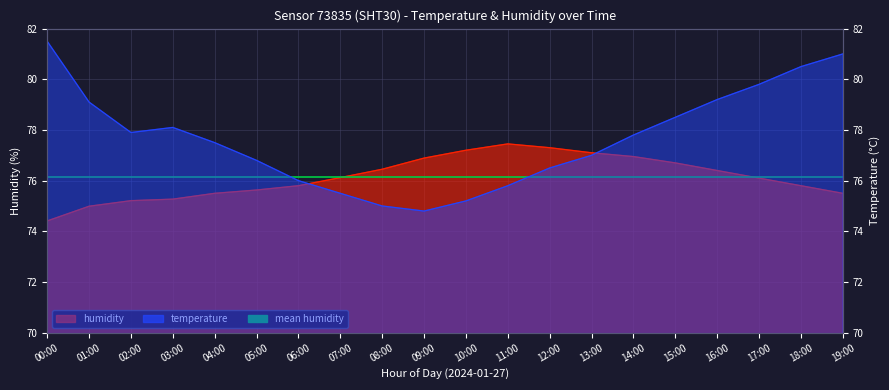

What is the spread (max minus min) of values at 01:00?

4.1